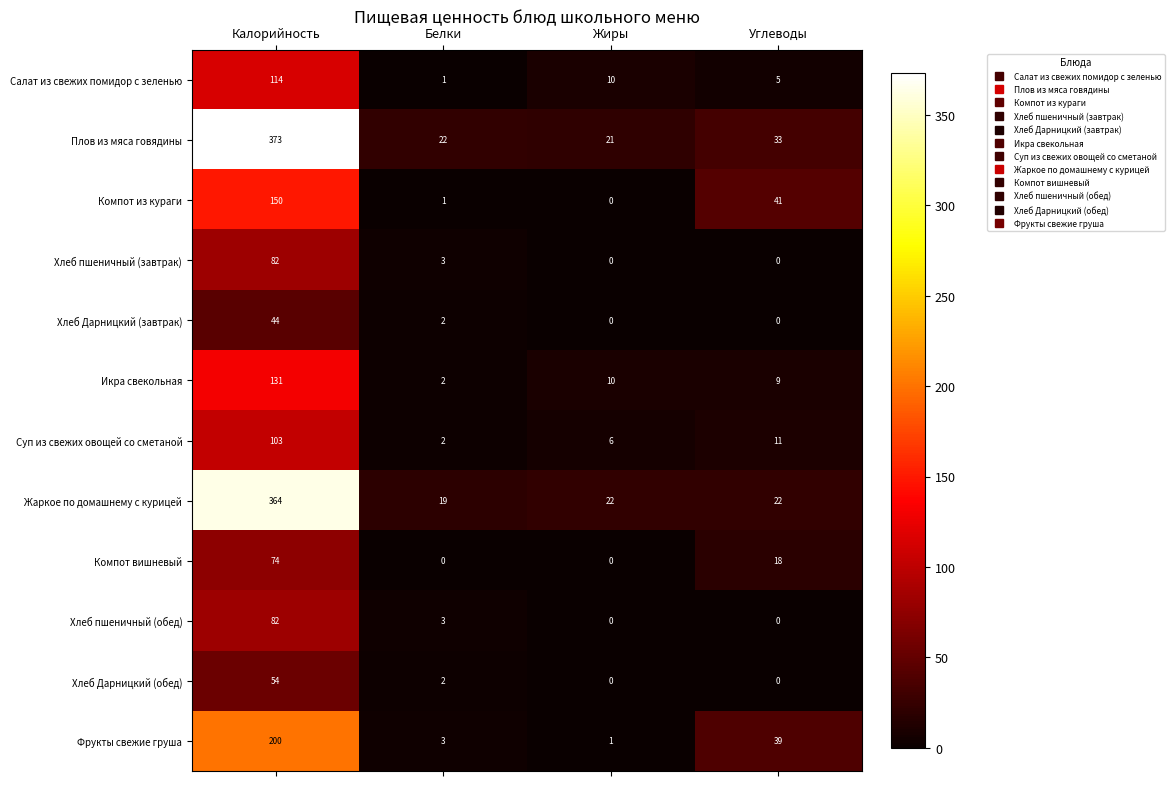

At which label does Хлеб пшеничный (обед) first exceed 3?

Калорийность